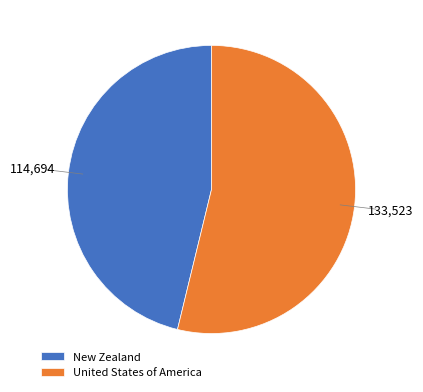

True or false: New Zealand accounts for 46% of the total.

True